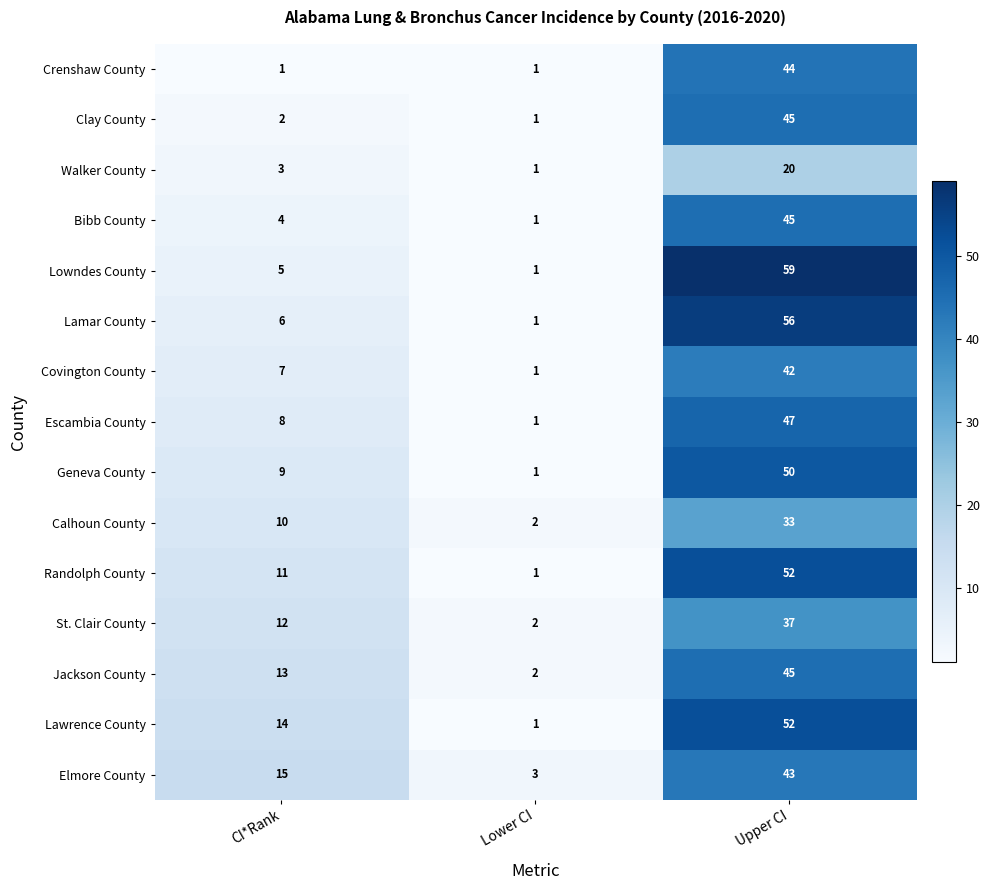

Is it true that Randolph County equals 11 at CI*Rank?

True